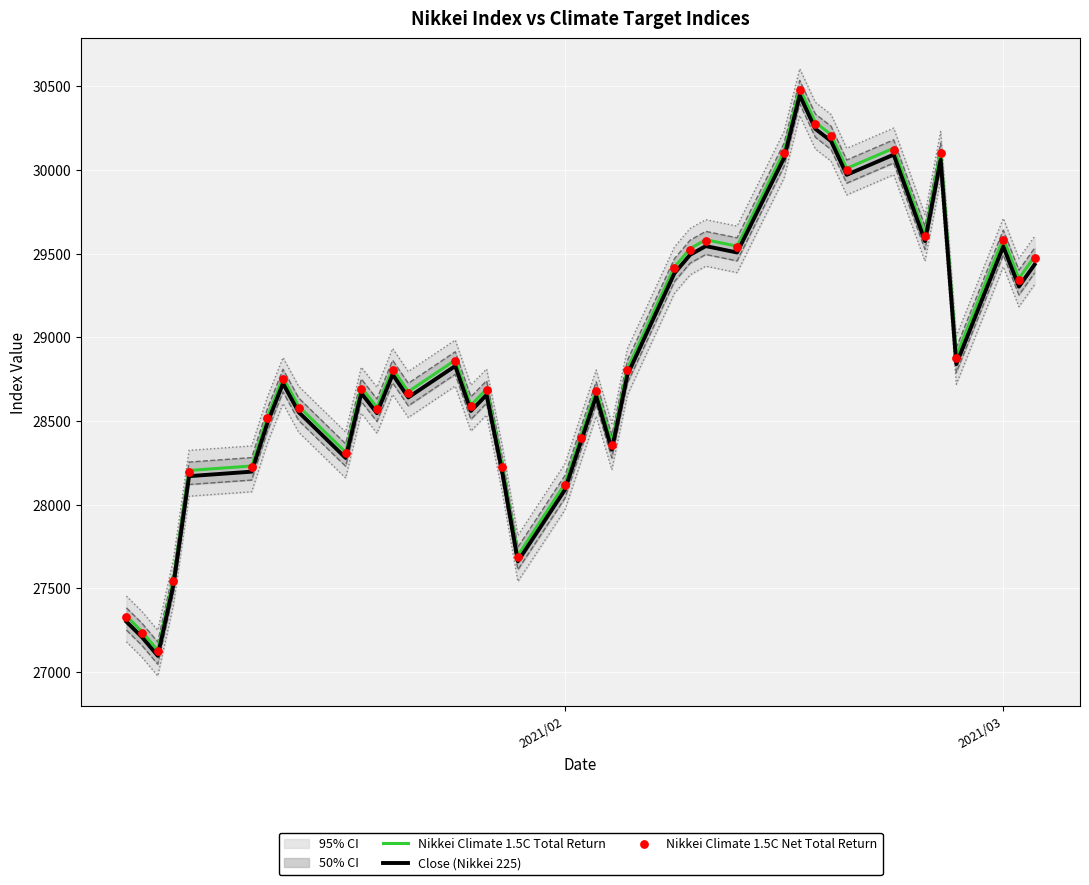

Which series has the largest total across all categories?

Nikkei Climate 1.5C Total Return